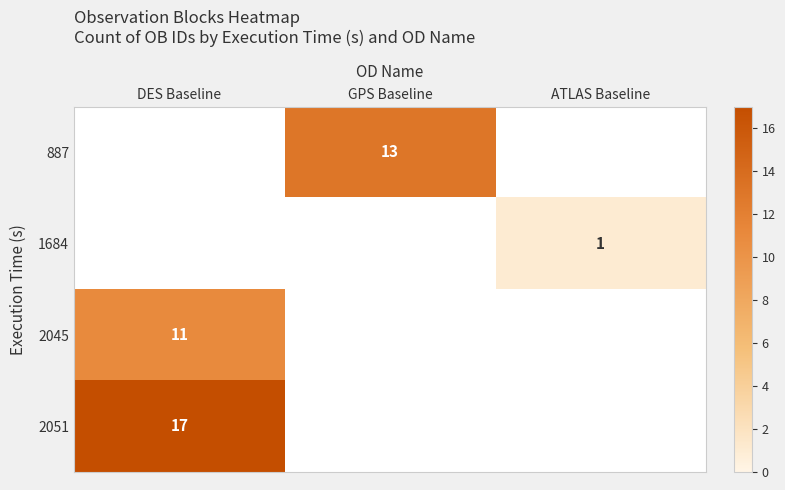

Is it true that 2051 equals 17 at DES Baseline?

True